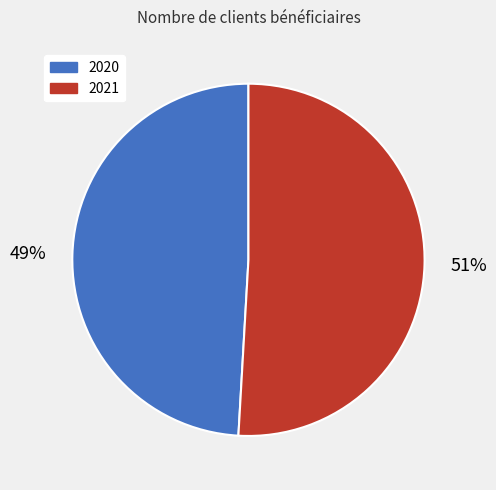

Which has a higher value, 2021 or 2020?

2021